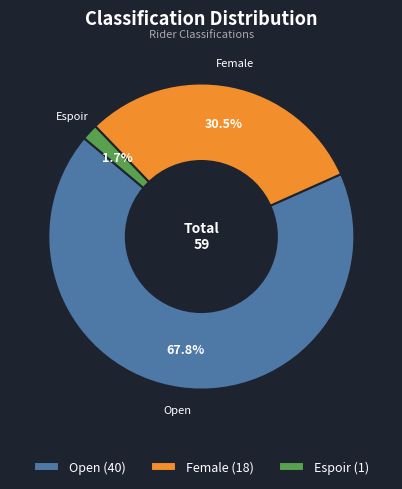

True or false: Open accounts for 68% of the total.

True